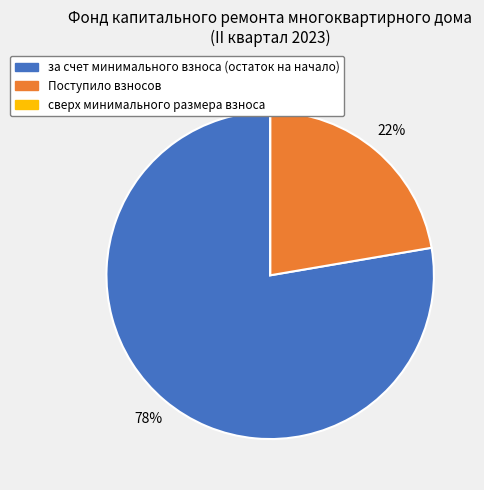

Is there a majority slice in this chart?

Yes